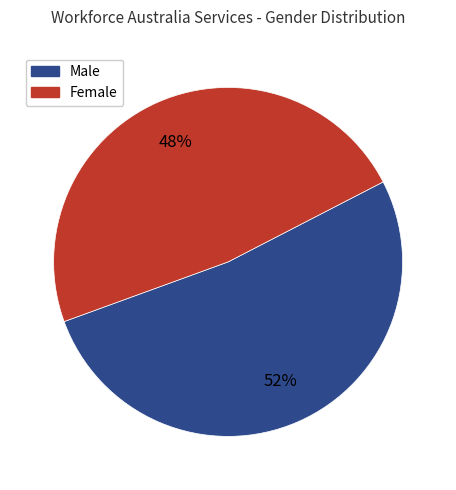

Is the sum of Female and Male greater than half?

Yes